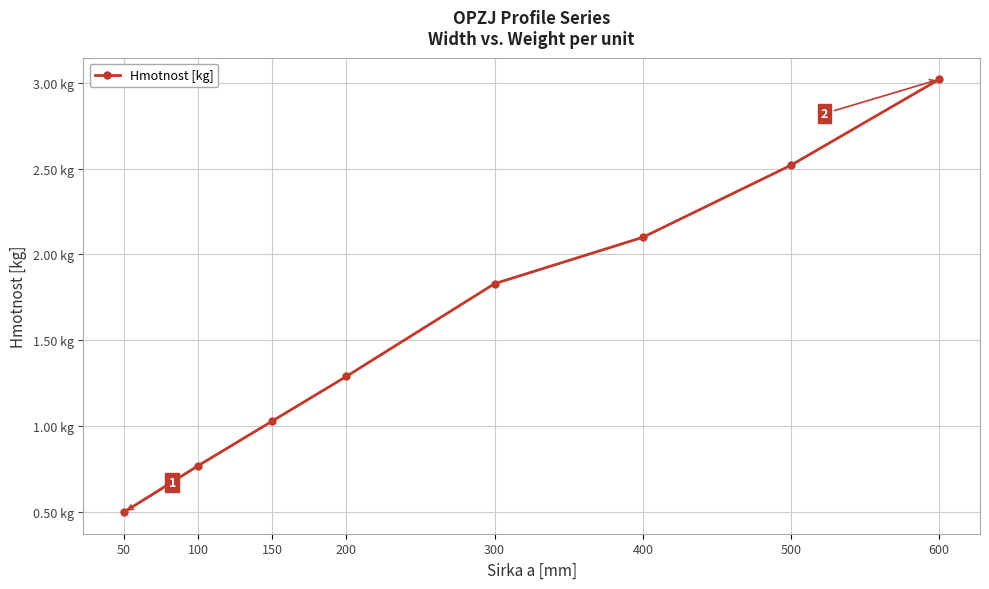

Between 100 and 300, which is larger?

300